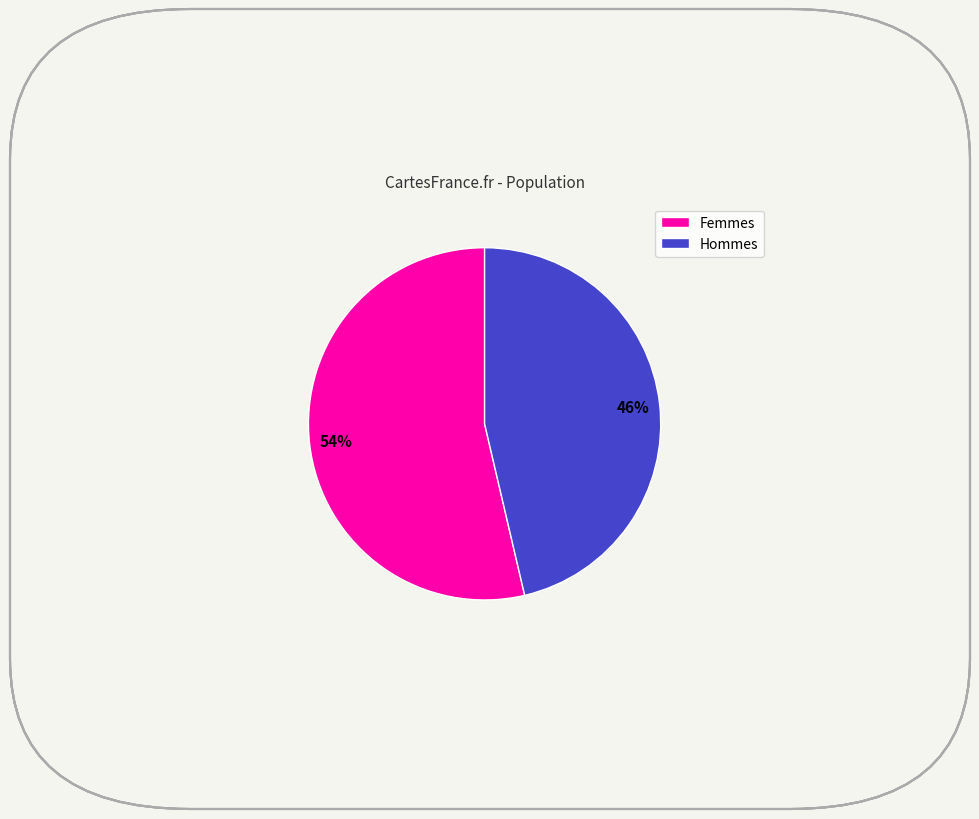

Does Femmes represent more than half of the total?

Yes